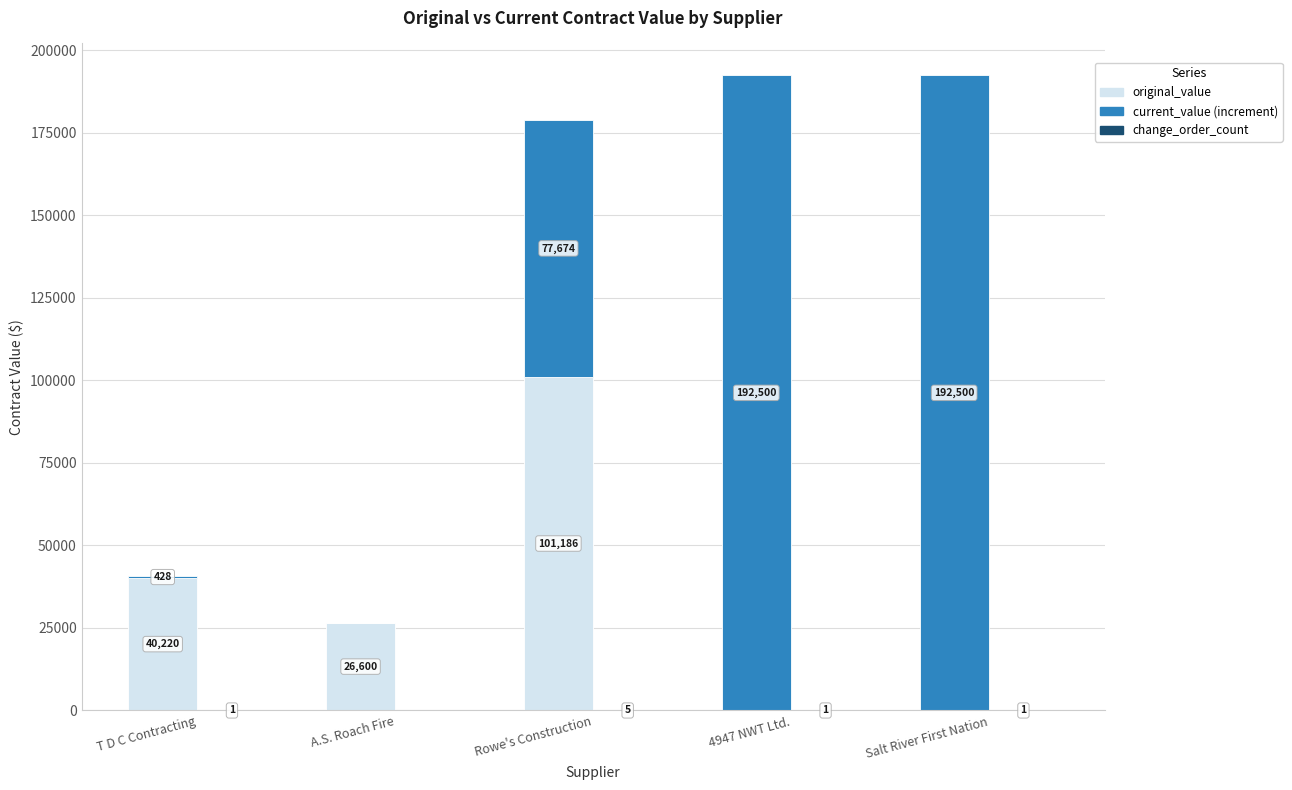

What position from the right is A.S. Roach Fire?

4